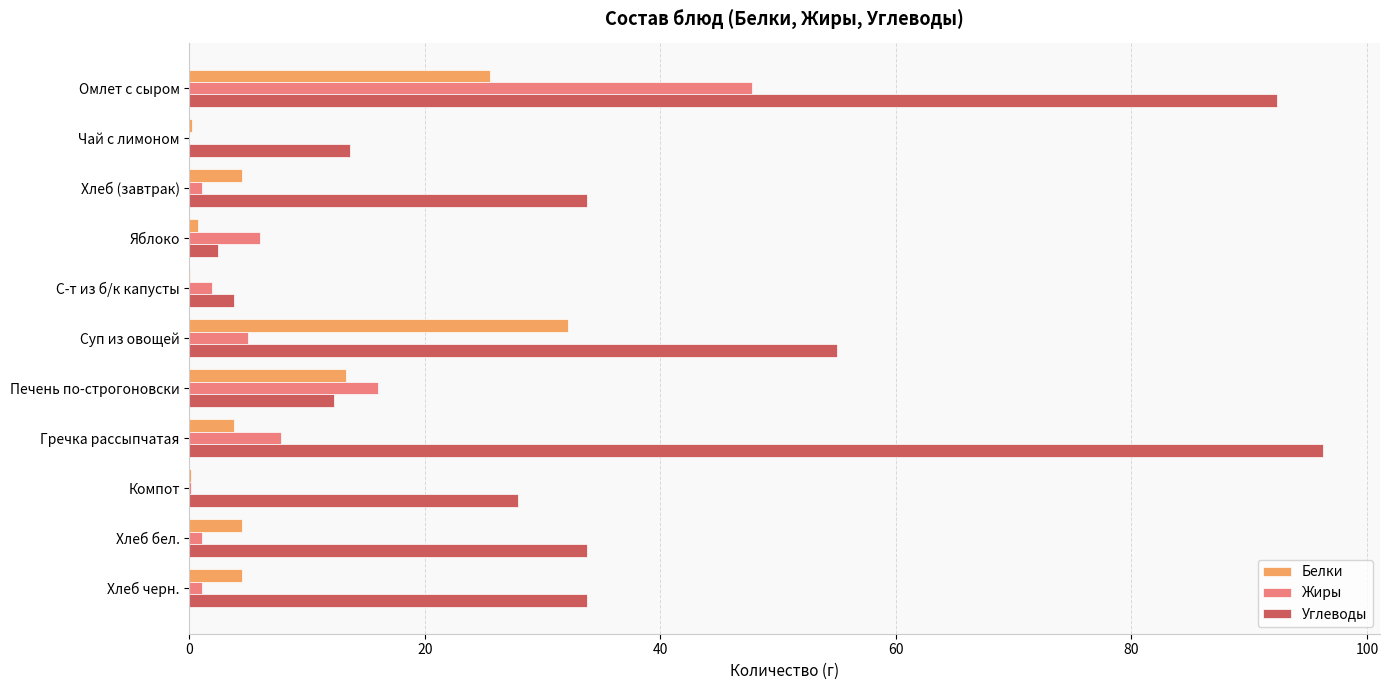

Where is Белки nearest to the value 16?

Печень по-строгоновски